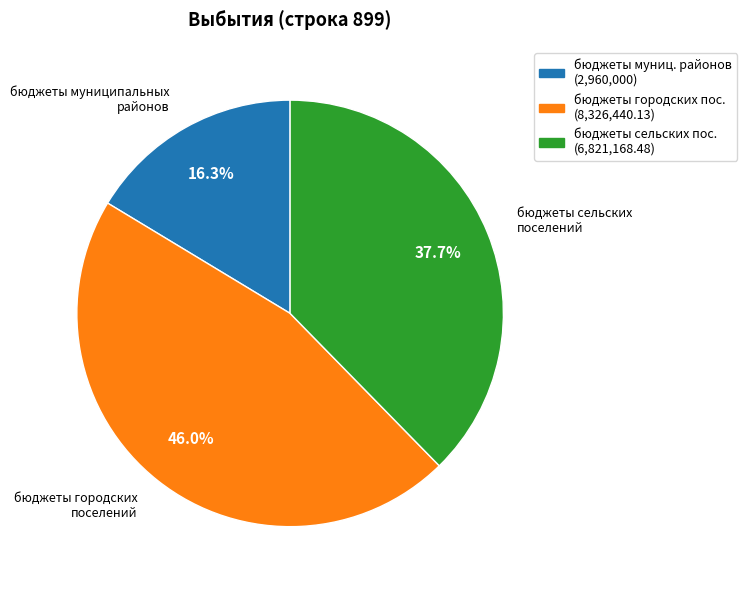

How many slices are in this pie chart?

3